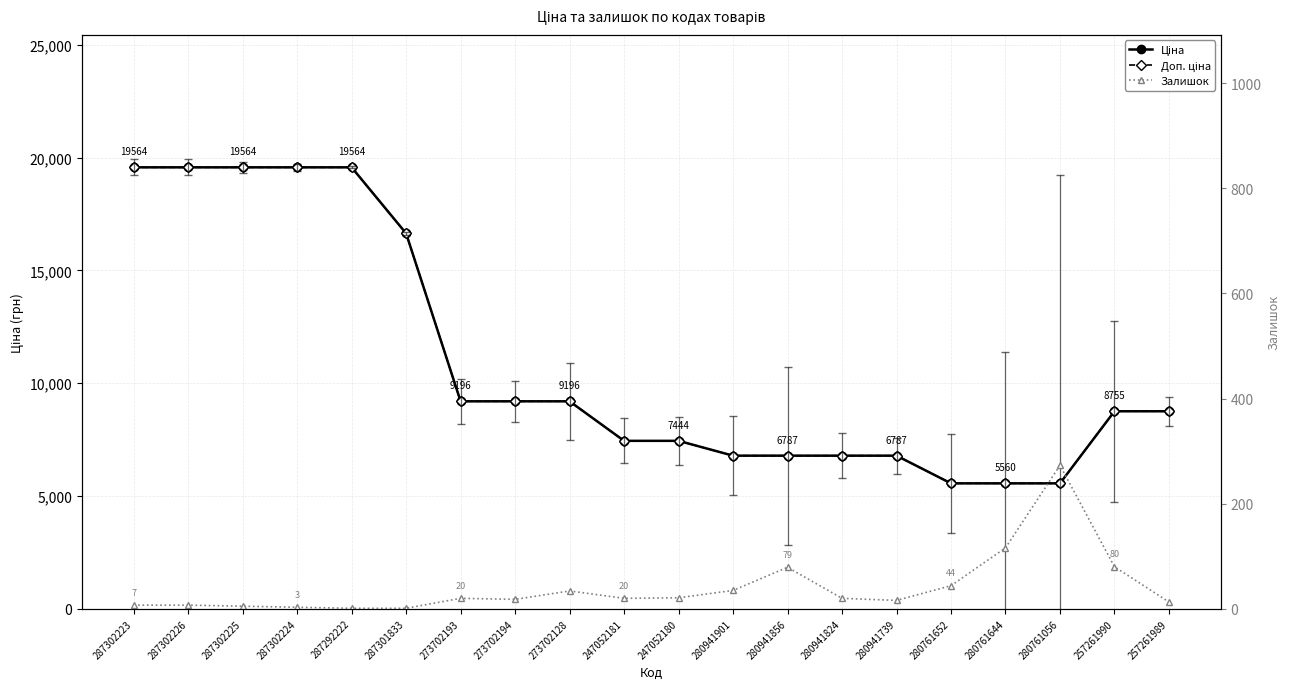

What is the difference between the Залишок values at 280941739 and 280941824?

4.0